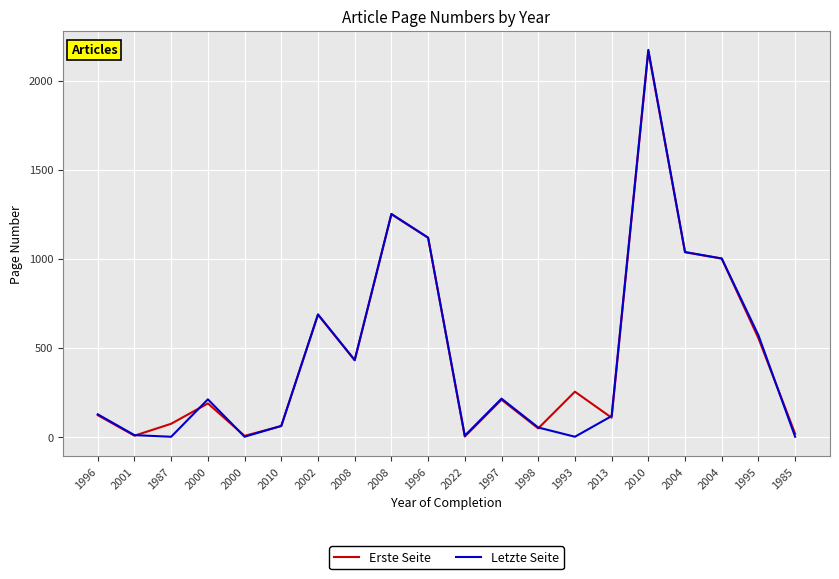

What are all the series names shown in the legend?

Erste Seite, Letzte Seite